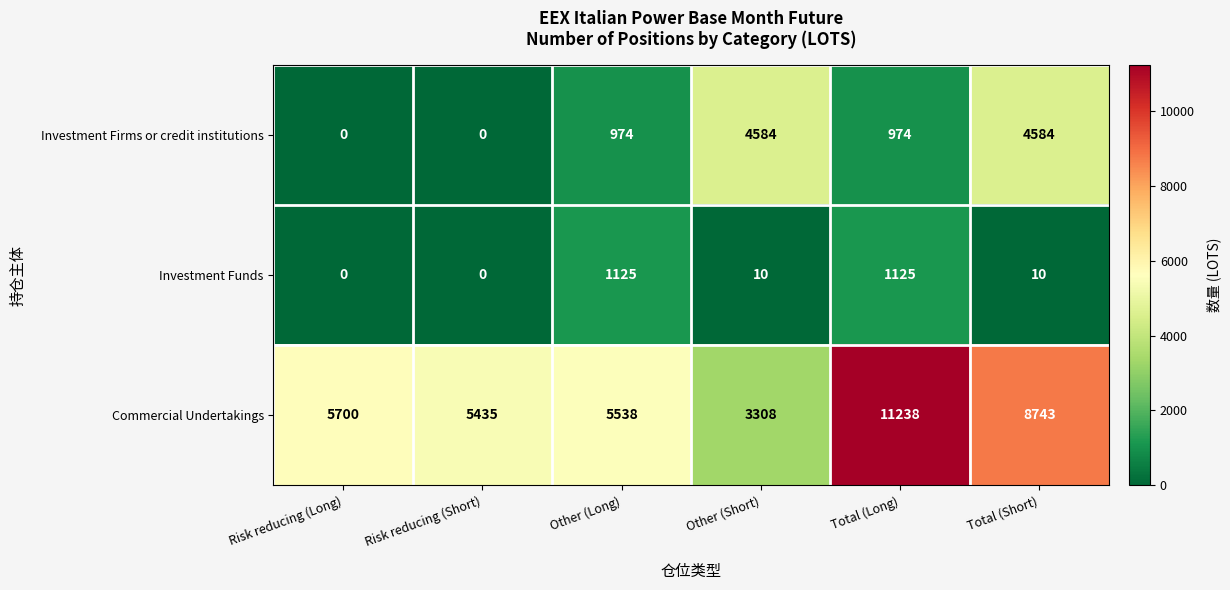

What is the difference between the maximum and minimum values in the Investment Firms or credit institutions series?

4584